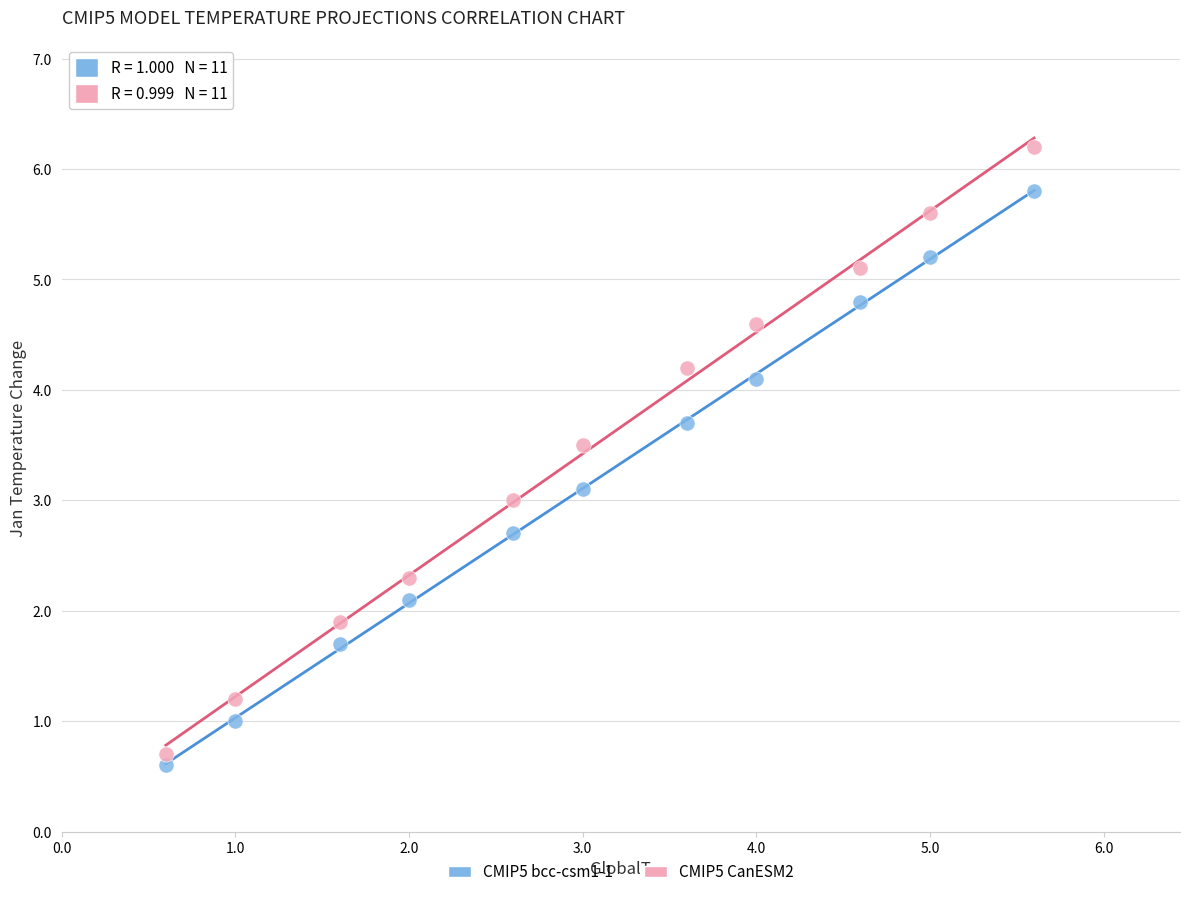

Across all data points, what is the range of Y values (max minus min)?

5.6